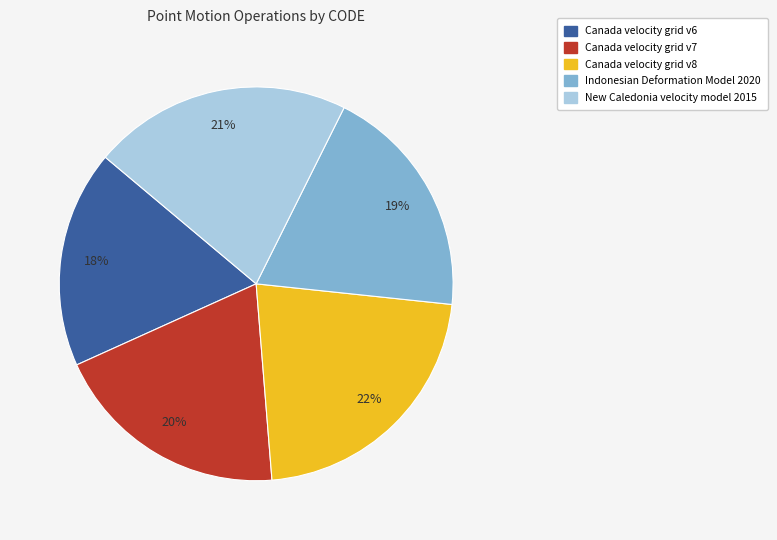

Between Canada velocity grid v6 and Indonesian Deformation Model 2020, which is larger?

Indonesian Deformation Model 2020